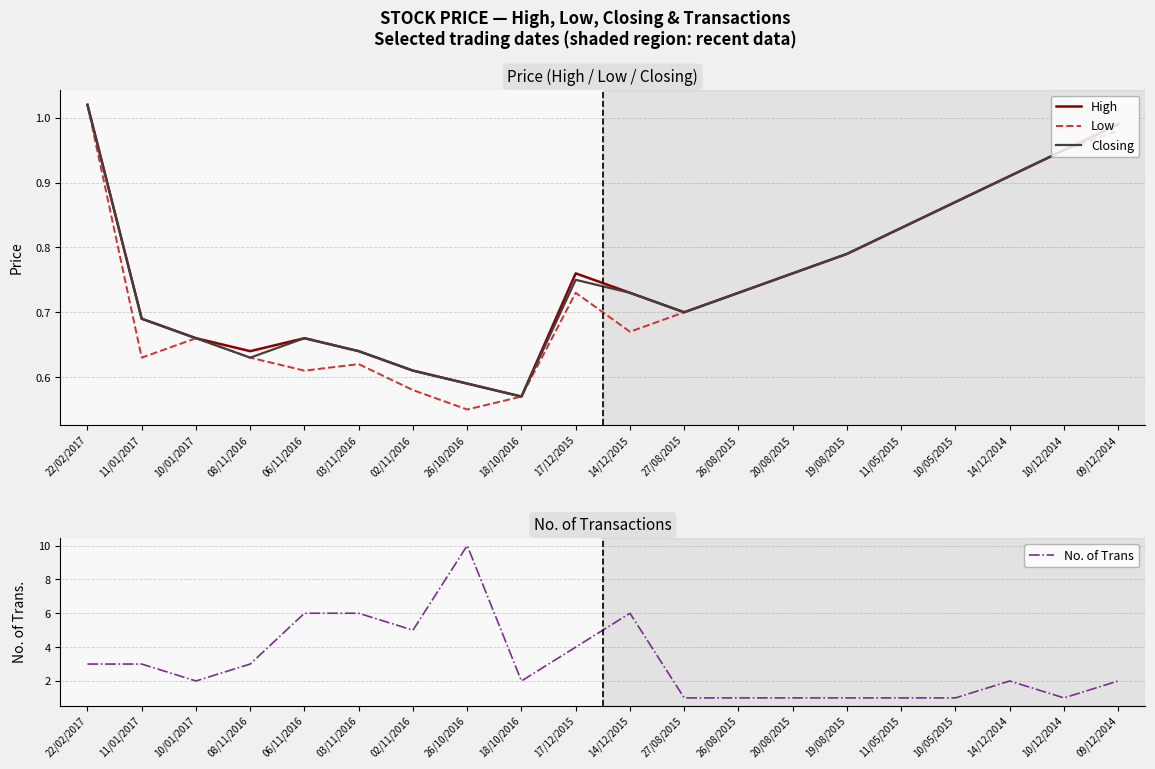

In High, how many points are lower than both neighbors (excluding endpoints)?

3